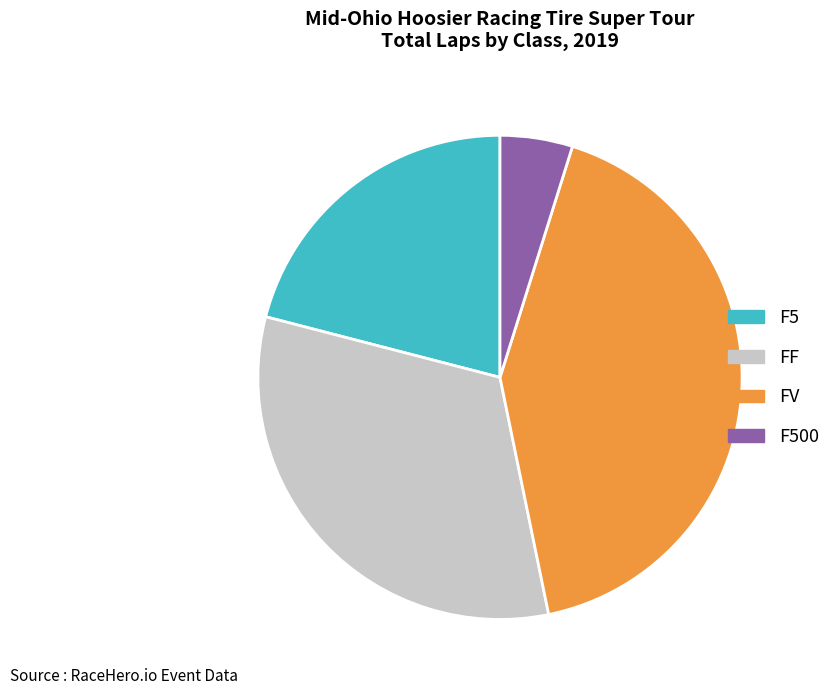

Is it true that FF is 41% of the pie?

False